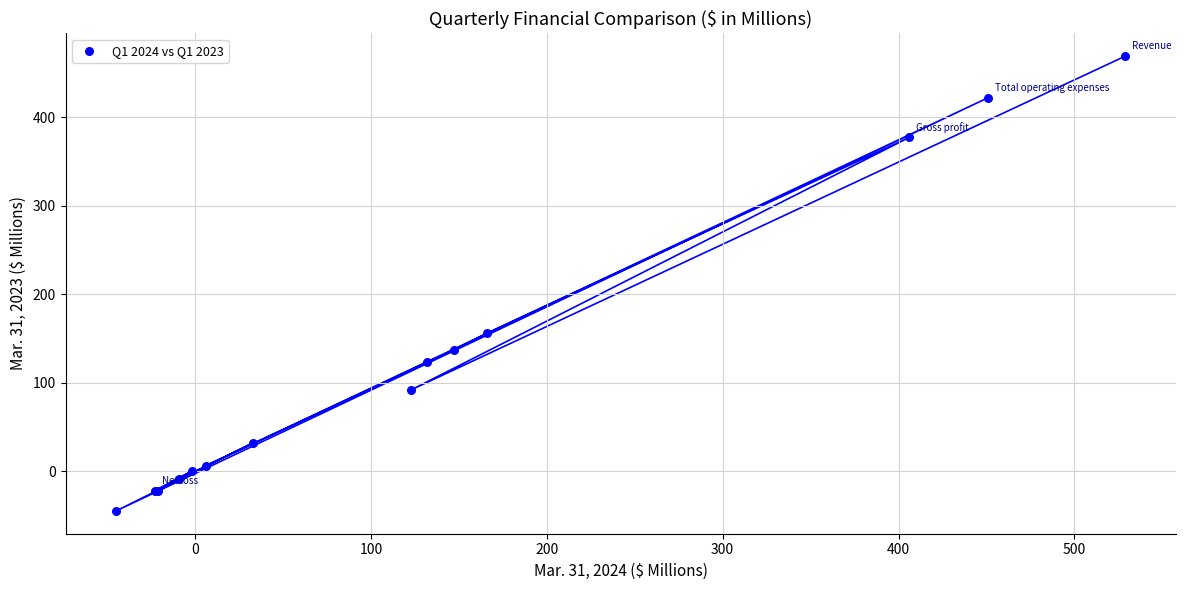

What Y value in the scatter plot is closest to 212?

156